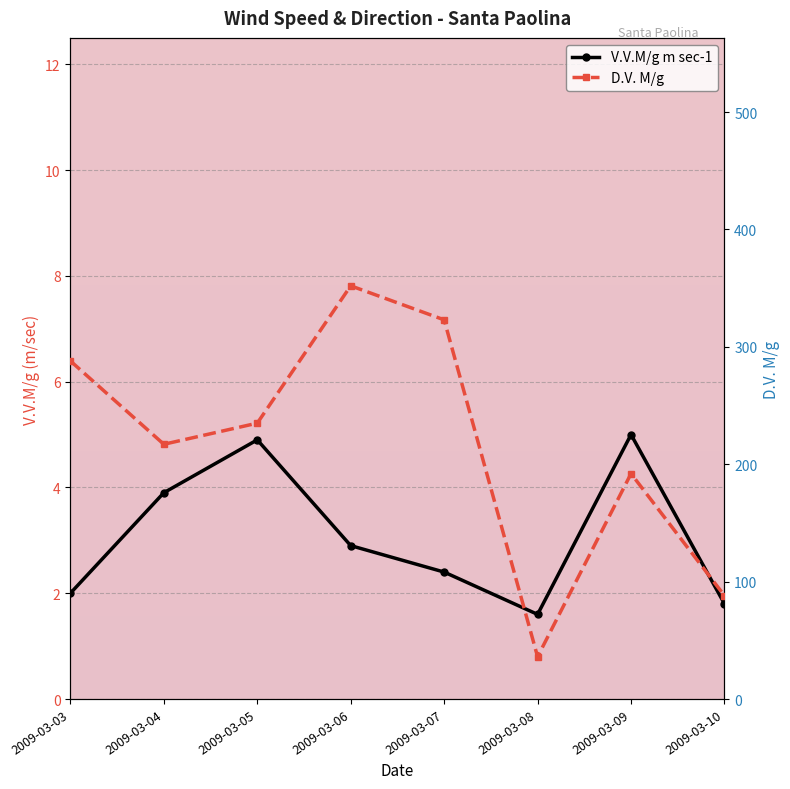

Rank the categories by D.V. M/g value from lowest to highest.

2009-03-08, 2009-03-10, 2009-03-09, 2009-03-04, 2009-03-05, 2009-03-03, 2009-03-07, 2009-03-06